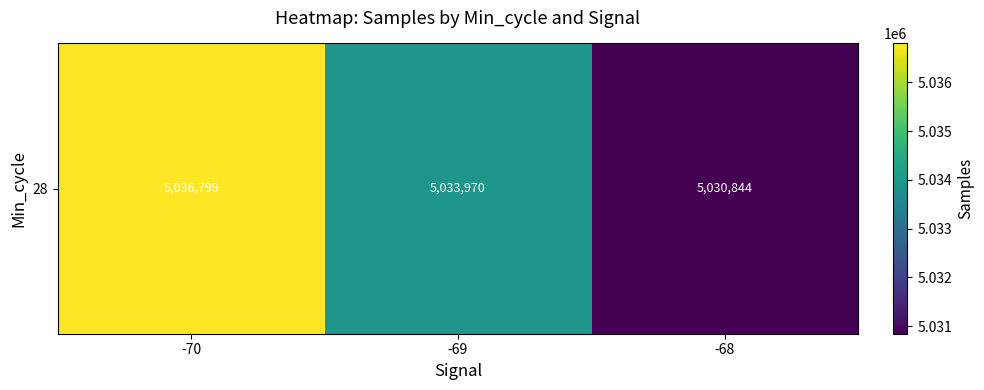

What is the change in value from -70 to -68?

-5954.7